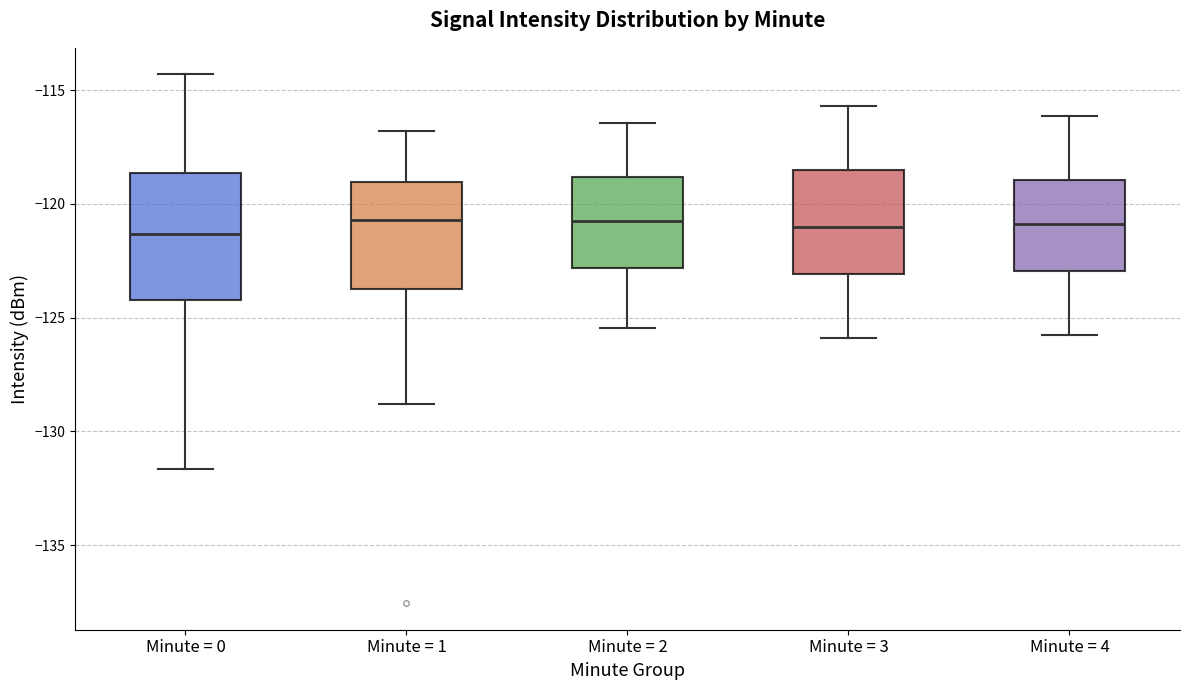

Reading left to right, transcribe this box plot: for each box, give where its median line is, the range the box spans, and where its two whiskers end, as read against the y-axis. The values are not printed on the chart, so give them approximately, as read against the axis.

Minute = 0: median -121.5, box -124.0 to -118.5, whiskers -131.5 to -114.5
Minute = 1: median -120.5, box -123.5 to -119.0, whiskers -129.0 to -117.0
Minute = 2: median -120.5, box -123.0 to -119.0, whiskers -125.5 to -116.5
Minute = 3: median -121.0, box -123.0 to -118.5, whiskers -126.0 to -115.5
Minute = 4: median -121.0, box -123.0 to -119.0, whiskers -126.0 to -116.0